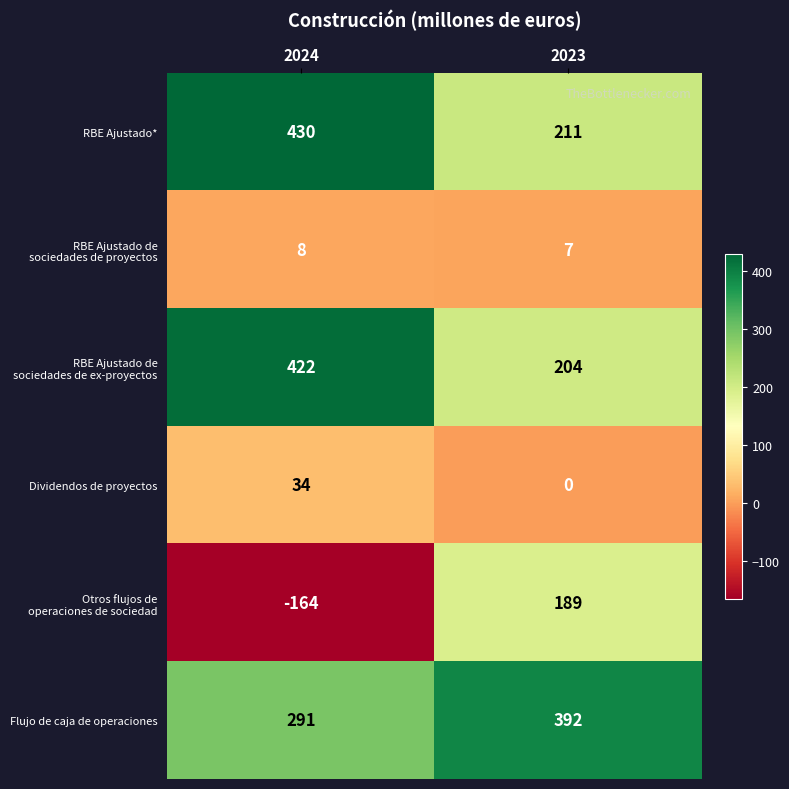

Which category has the lowest value across all series?

2024